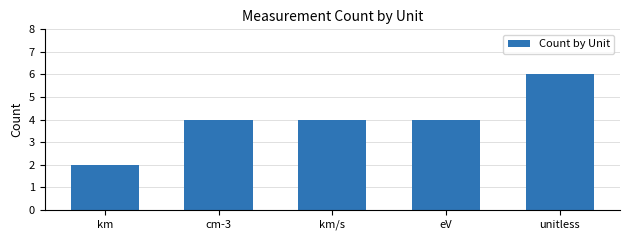

Which category has the highest value across all series?

unitless